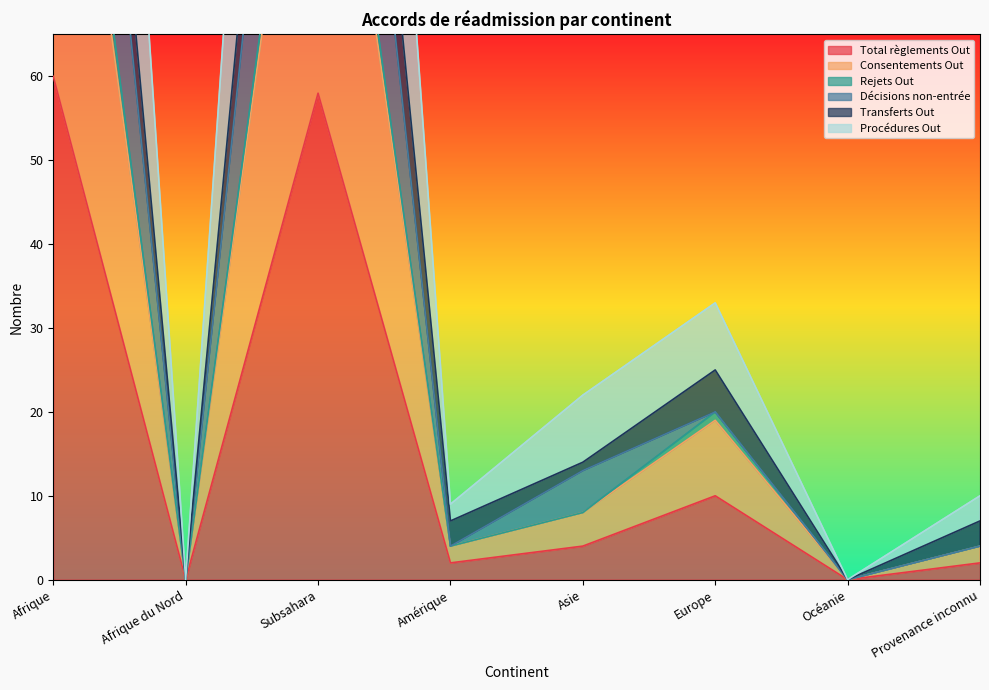

True or false: Rejets Out and Consentements Out cross at least once.

False